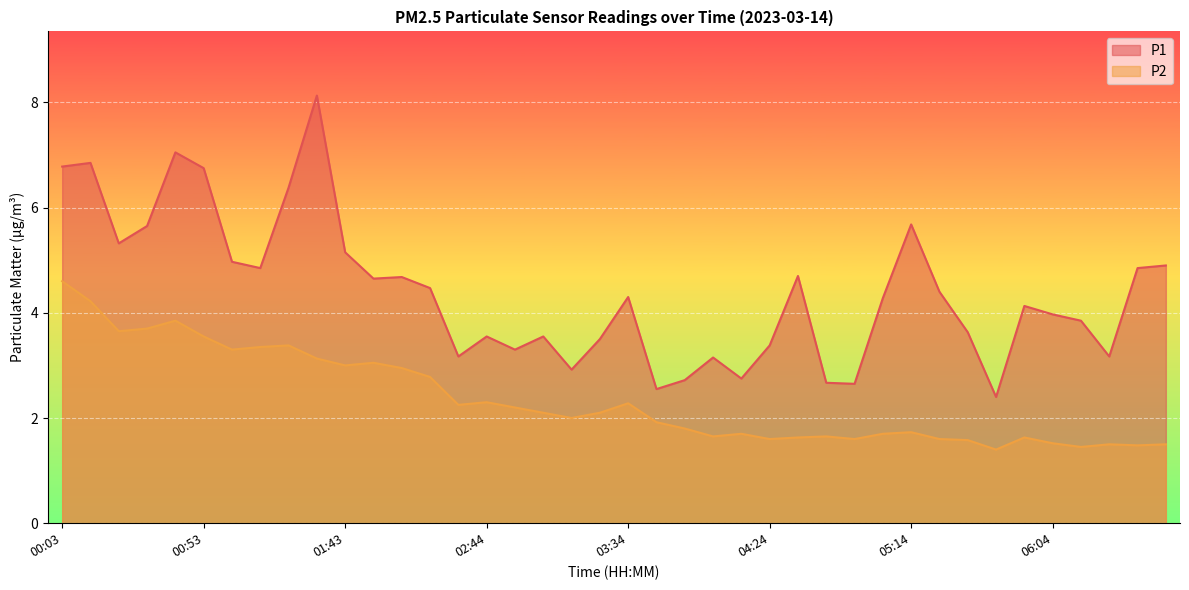

True or false: P2 and P1 intersect in this chart.

False